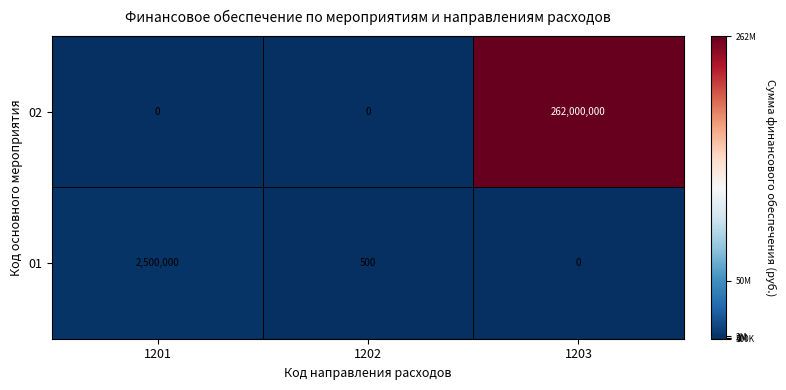

Which series has the largest range (max minus min)?

02